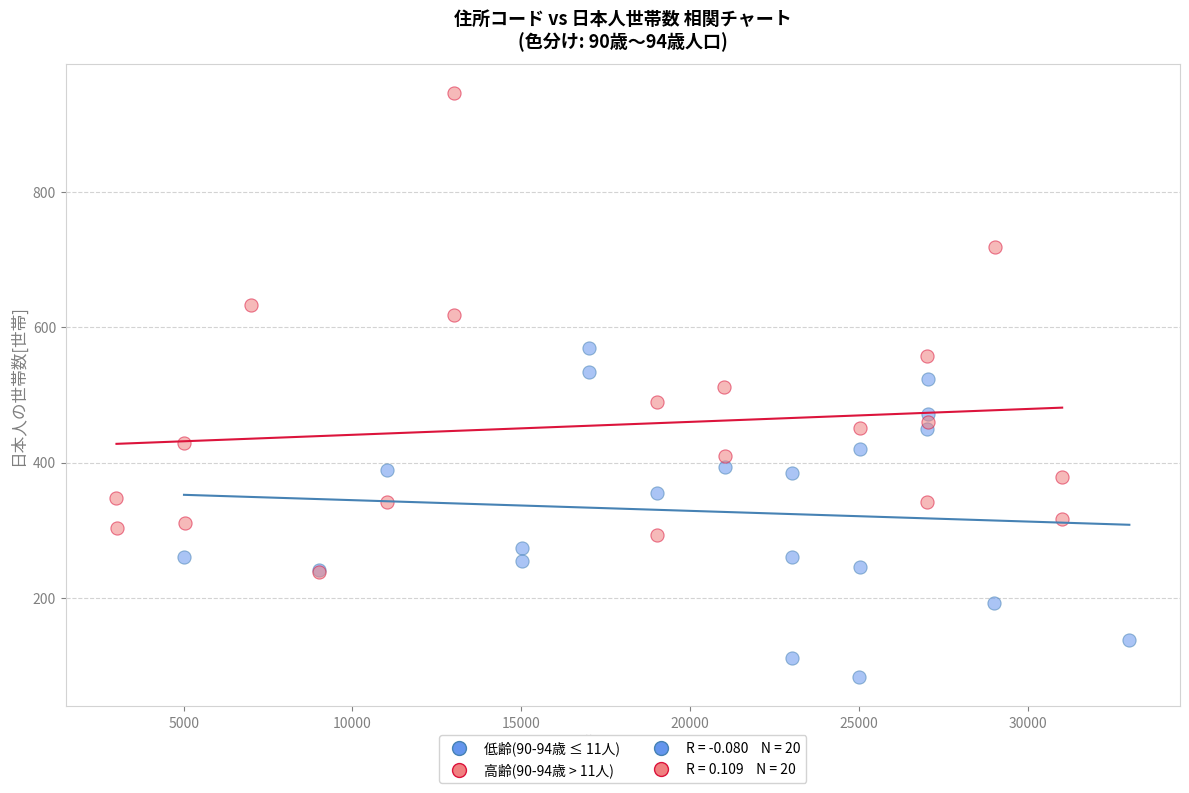

Which series reaches the maximum Y coordinate?

高齢(90-94歳 > 11人)